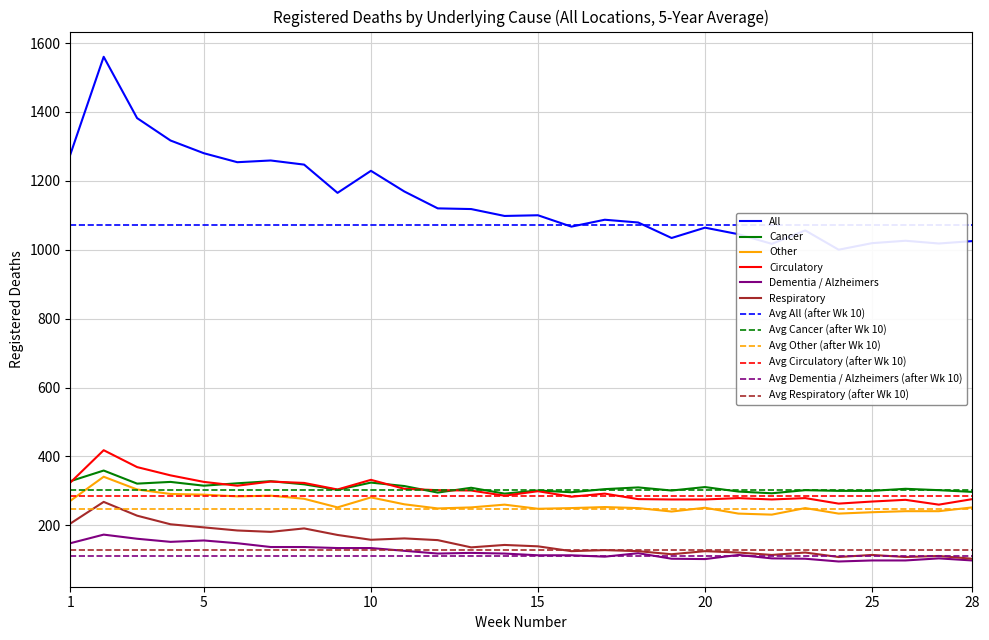

True or false: Dementia / Alzheimers and Respiratory cross at least once.

False